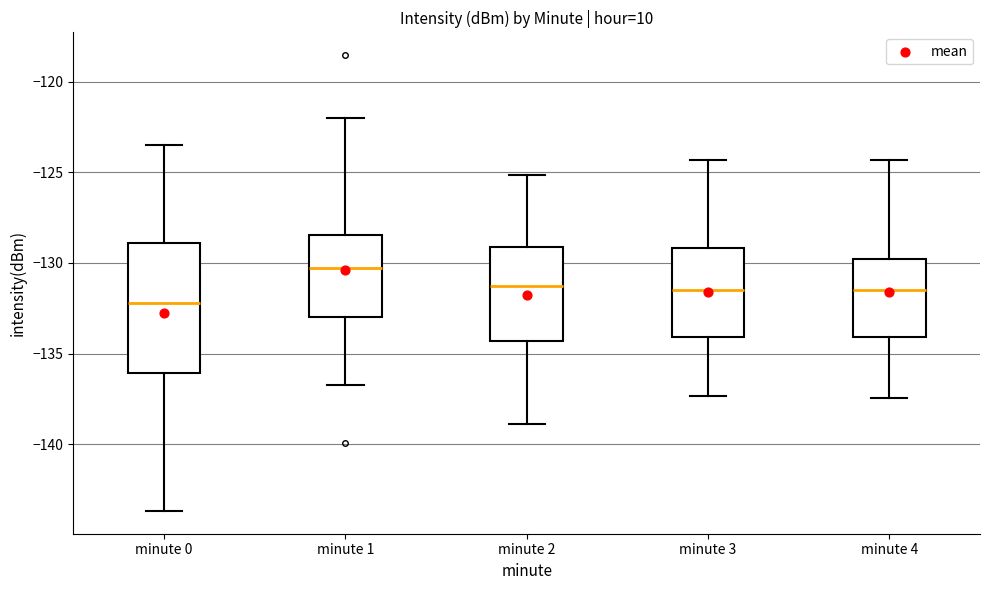

Reading left to right, transcribe this box plot: for each box, give where its median line is, the range the box spans, and where its two whiskers end, as read against the y-axis. The values are not printed on the chart, so give them approximately, as read against the axis.

minute 0: median -132.0, box -136.0 to -129.0, whiskers -143.5 to -123.5
minute 1: median -130.5, box -133.0 to -128.5, whiskers -137.0 to -122.0
minute 2: median -131.5, box -134.5 to -129.0, whiskers -139.0 to -125.0
minute 3: median -131.5, box -134.0 to -129.0, whiskers -137.5 to -124.5
minute 4: median -131.5, box -134.0 to -130.0, whiskers -137.5 to -124.5